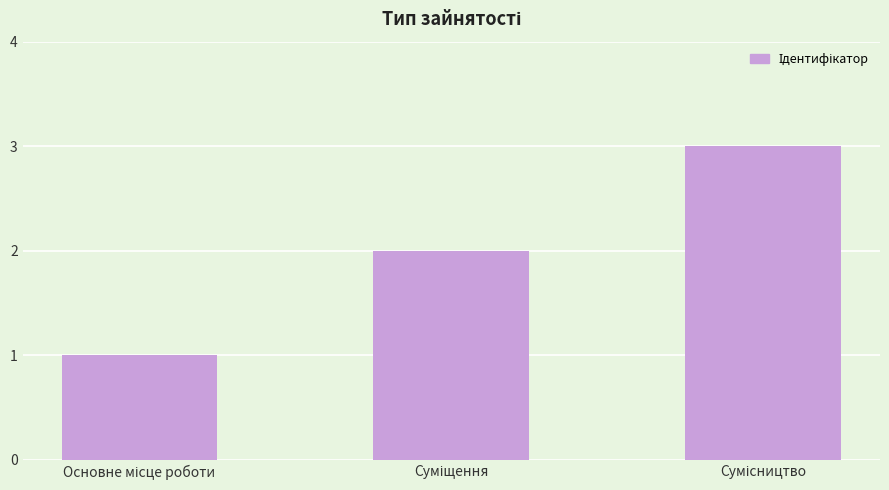

Reading left to right, transcribe all the data shown in this chart.

1	2	3